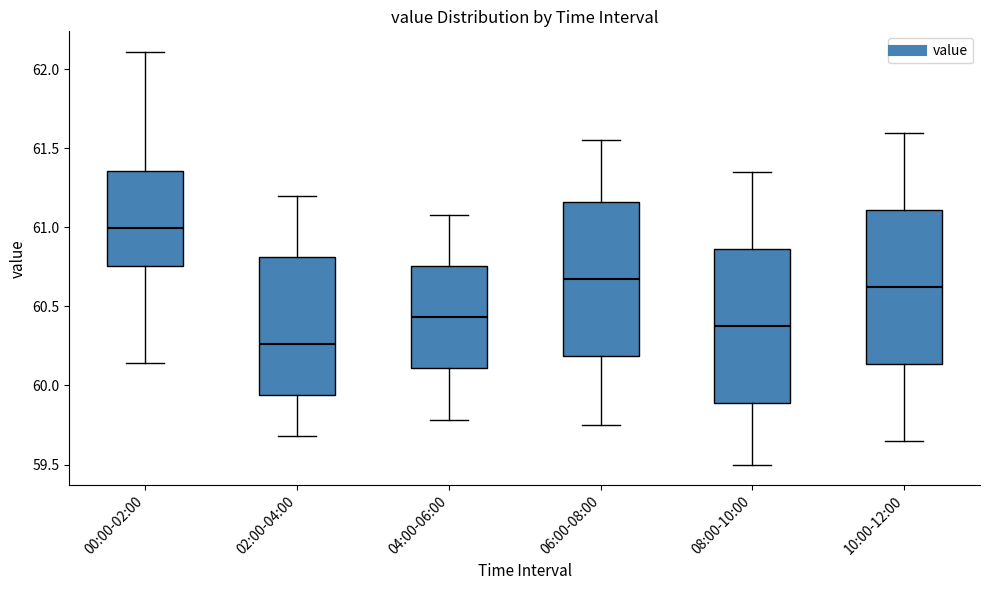

Where is the lower edge of the box for 10:00-12:00 on the y-axis? The values are not printed on the chart, so give them approximately, as read against the axis.

60.15